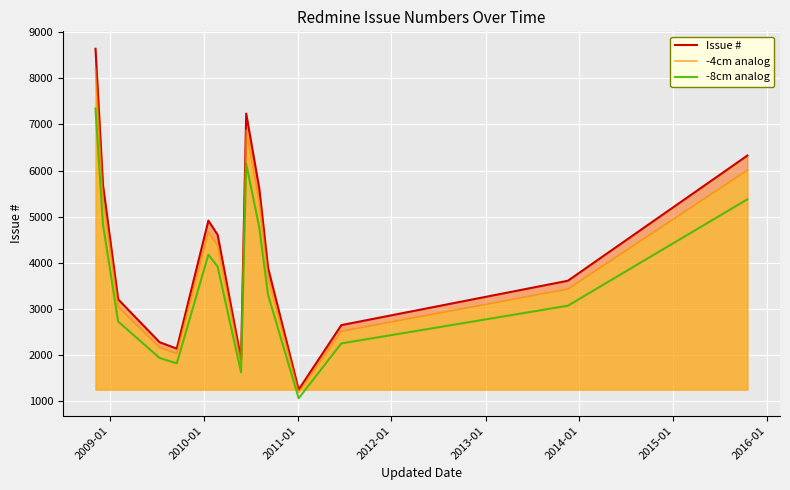

True or false: -4cm analog and -8cm analog cross at least once.

False